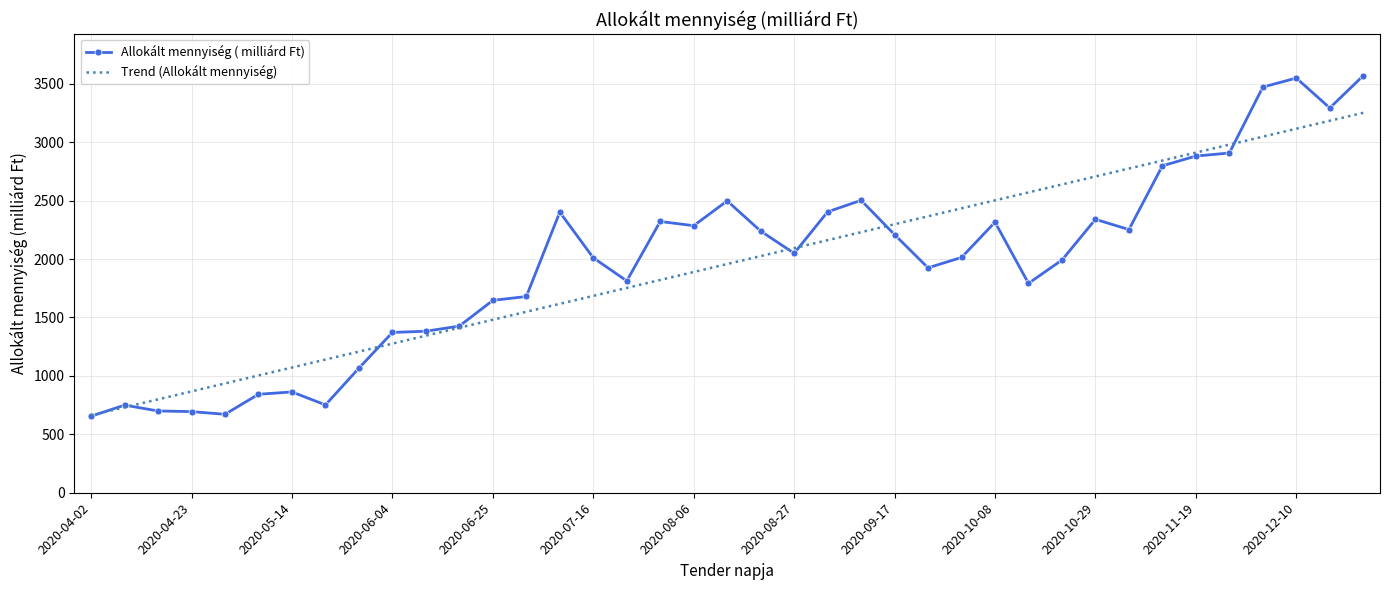

Which series has the widest spread of values?

Allokált mennyiség ( milliárd Ft)